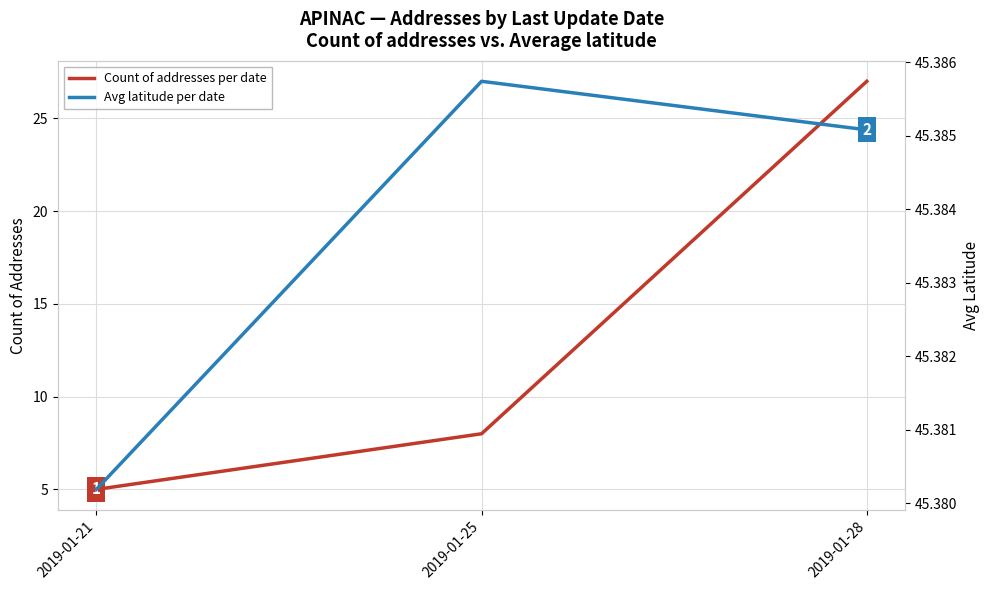

Is the value of Avg latitude per date at 2019-01-25 greater than the value of Count of addresses per date at 2019-01-21?

Yes